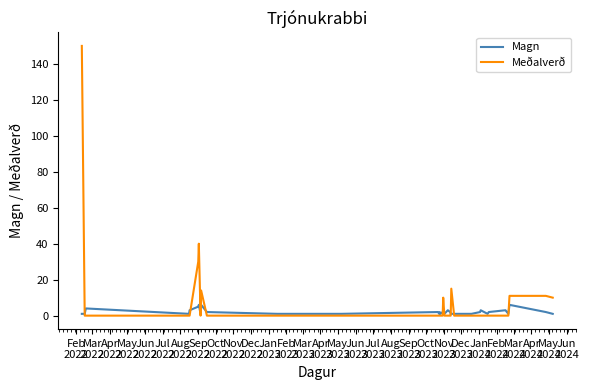

Which series has the widest spread of values?

Meðalverð